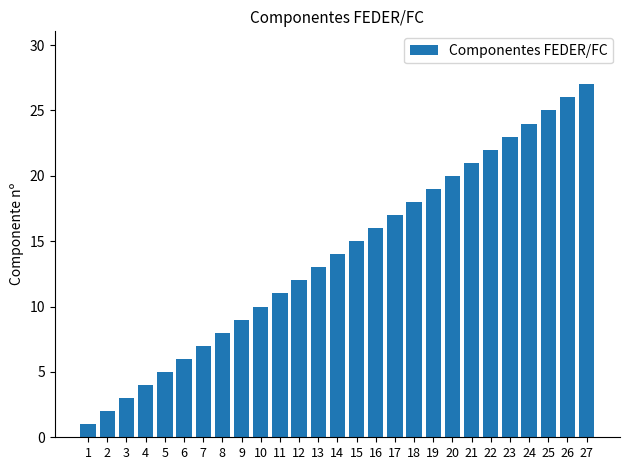

True or false: the data shows 6 at 6.

True